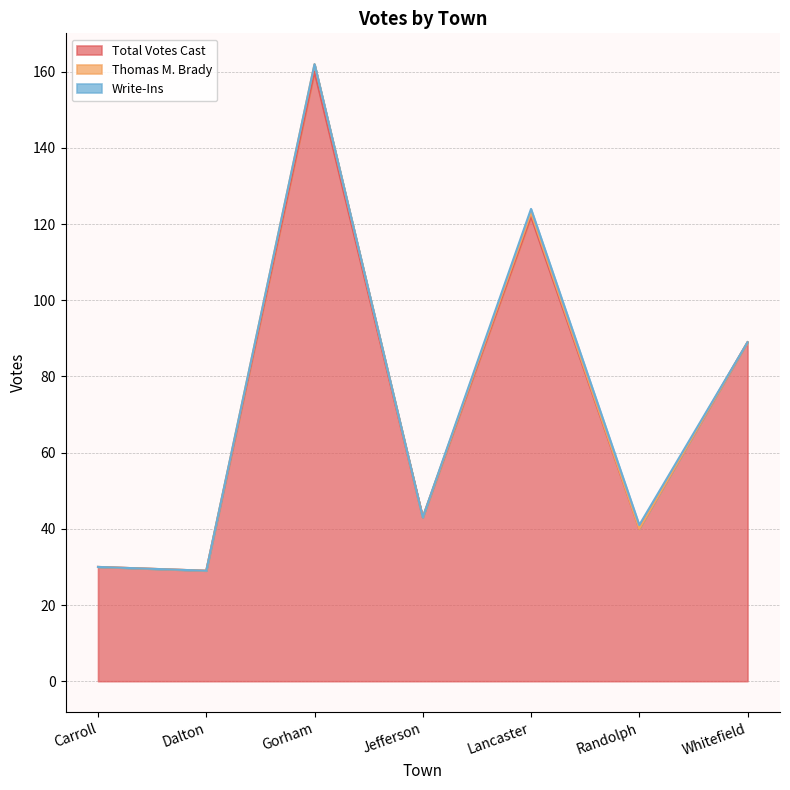

Is it true that Total Votes Cast equals 82 at Lancaster?

False